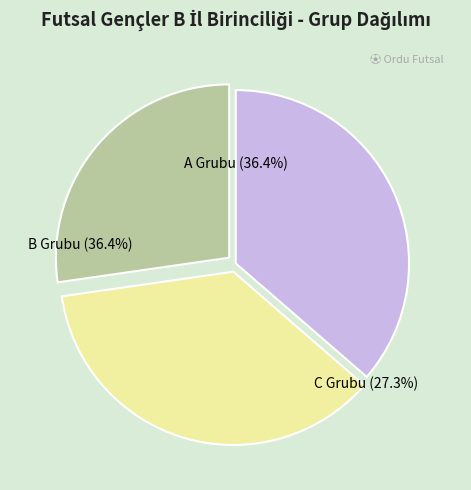

True or false: A Grubu accounts for 36% of the total.

True